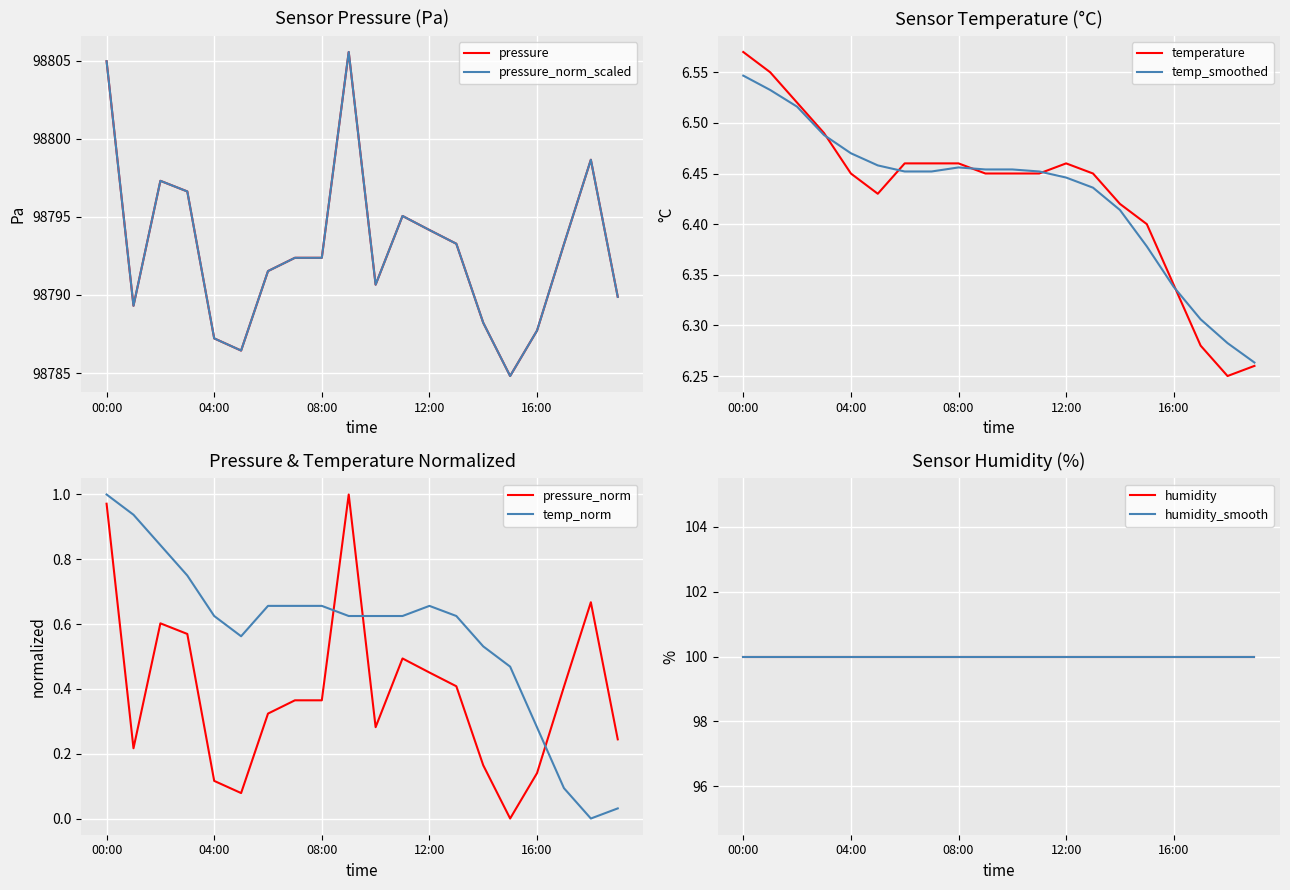

What is the value of the pressure point at the 15th from the left?

0.2